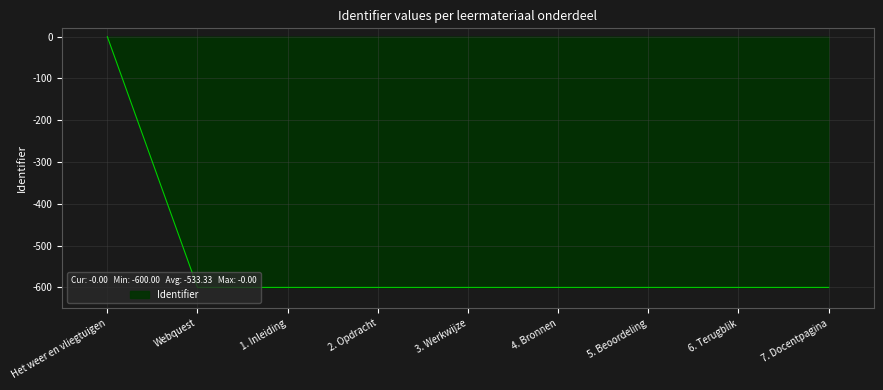

What is the difference between the maximum and minimum values?

600.0